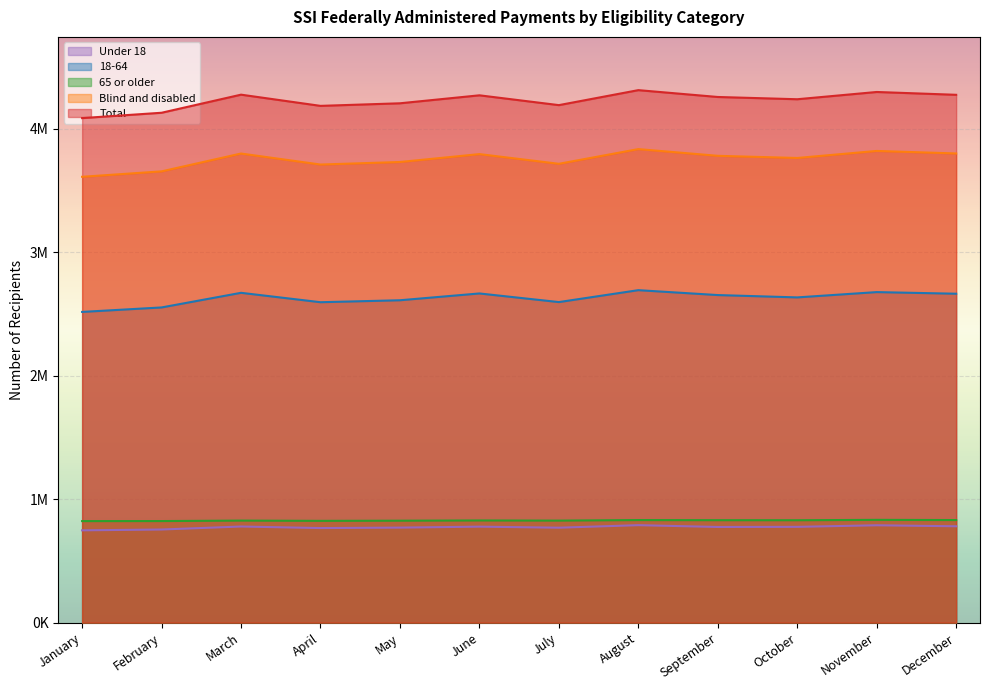

What is the sum of all Blind and disabled values?

45003125